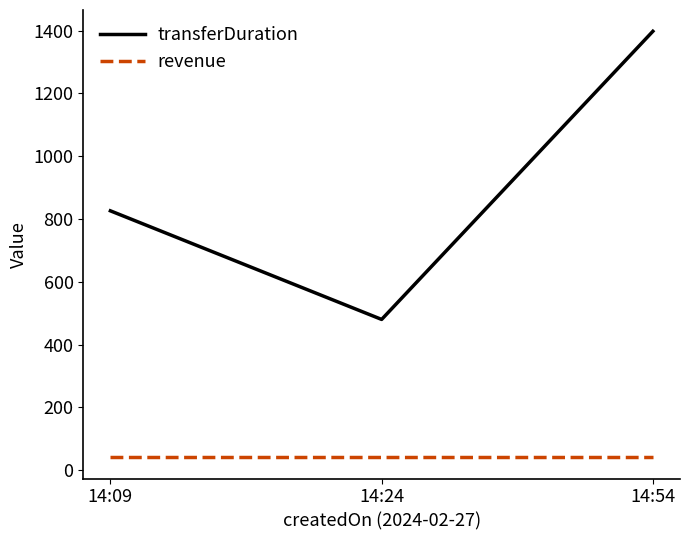

What is the spread (max minus min) of values at 14:24?

439